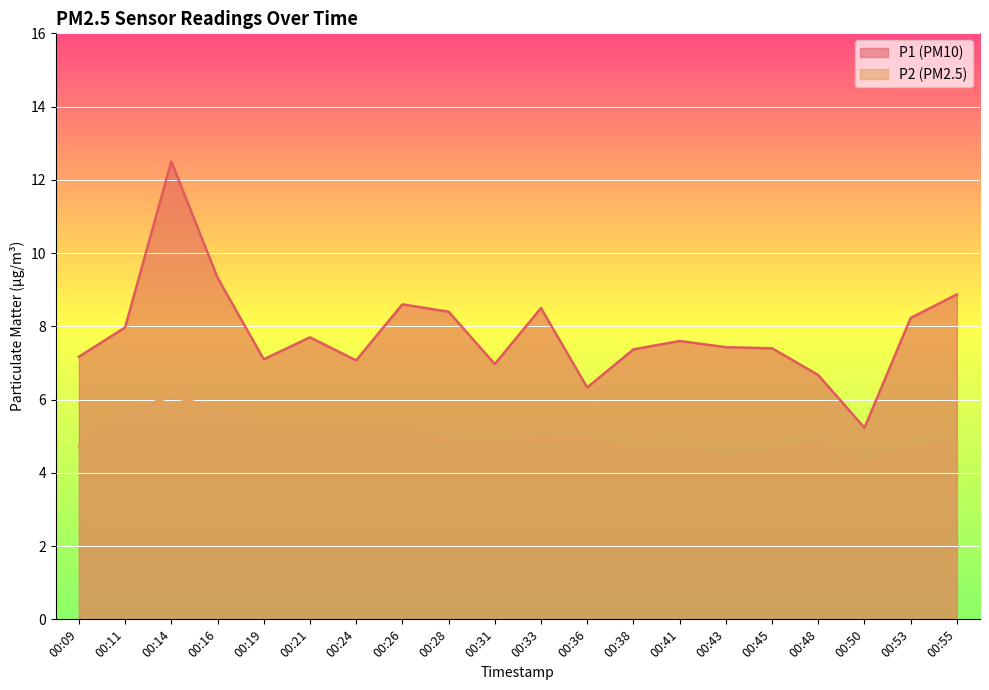

Which series has the largest range (max minus min)?

P1